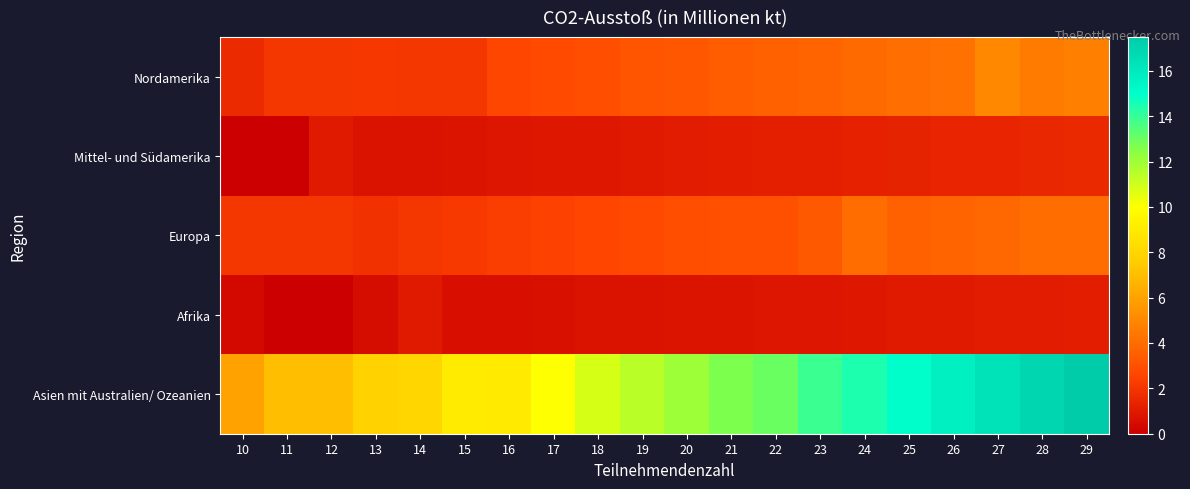

What is the difference between the highest and lowest values at 10?

6.0